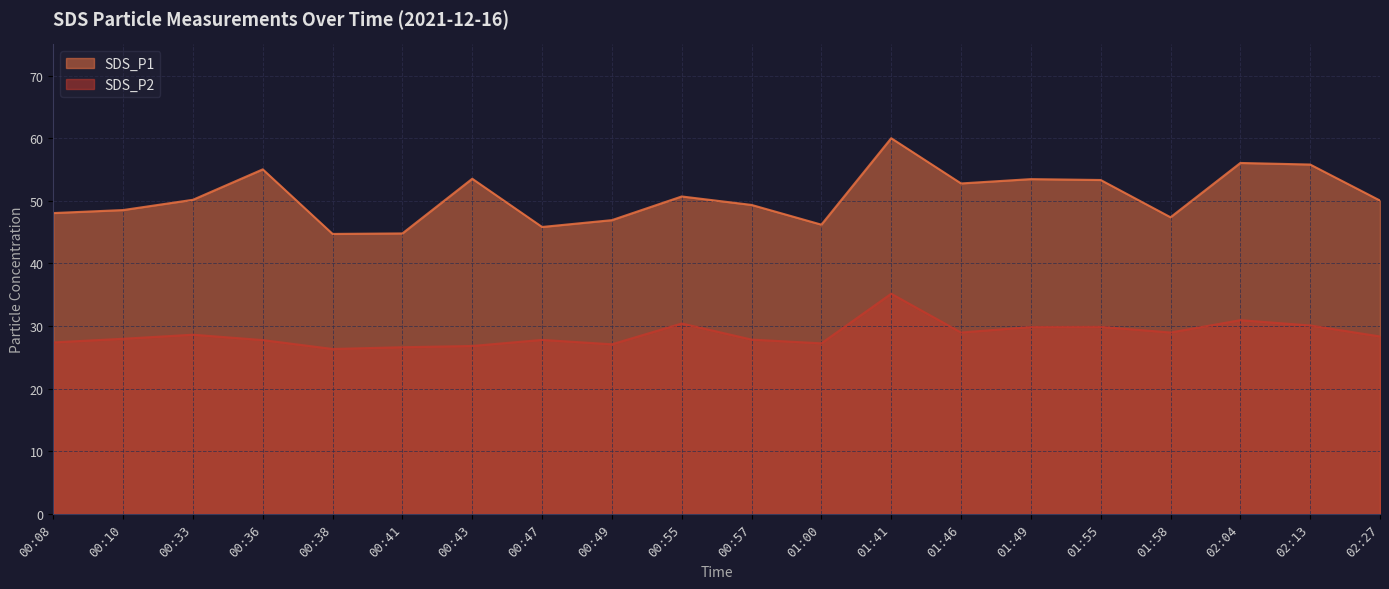

What is the label of the 14th point from the left?

01:46